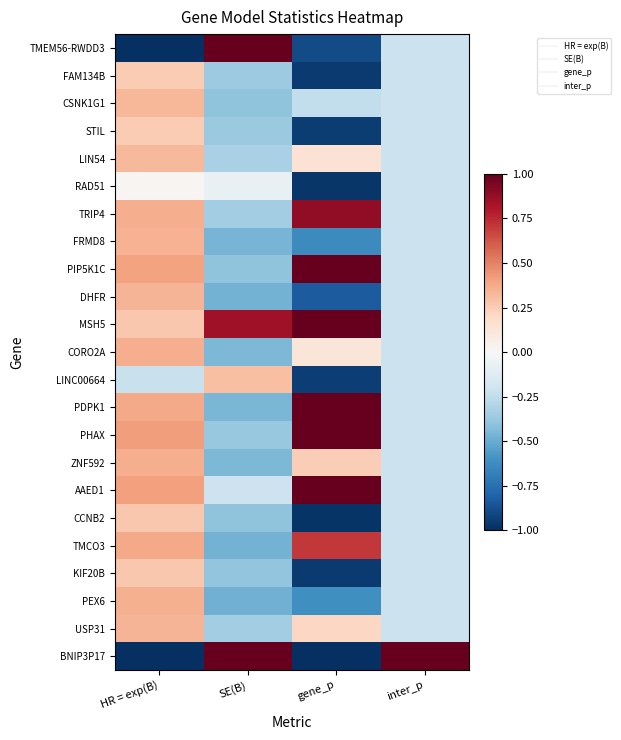

Reading right to left, transcribe all the data shown in this chart.

TMEM56-RWDD3: inter_p=-0.2	gene_p=-0.9	SE(B)=3.5	HR = exp(B)=-2.3
FAM134B: inter_p=-0.2	gene_p=-1.0	SE(B)=-0.4	HR = exp(B)=0.3
CSNK1G1: inter_p=-0.2	gene_p=-0.2	SE(B)=-0.4	HR = exp(B)=0.3
STIL: inter_p=-0.2	gene_p=-1.0	SE(B)=-0.4	HR = exp(B)=0.3
LIN54: inter_p=-0.2	gene_p=0.1	SE(B)=-0.3	HR = exp(B)=0.3
RAD51: inter_p=-0.2	gene_p=-1.0	SE(B)=-0.1	HR = exp(B)=0.0
TRIP4: inter_p=-0.2	gene_p=0.9	SE(B)=-0.4	HR = exp(B)=0.4
FRMD8: inter_p=-0.2	gene_p=-0.6	SE(B)=-0.5	HR = exp(B)=0.3
PIP5K1C: inter_p=-0.2	gene_p=2.0	SE(B)=-0.4	HR = exp(B)=0.4
DHFR: inter_p=-0.2	gene_p=-0.8	SE(B)=-0.5	HR = exp(B)=0.3
MSH5: inter_p=-0.2	gene_p=1.5	SE(B)=0.8	HR = exp(B)=0.3
CORO2A: inter_p=-0.2	gene_p=0.1	SE(B)=-0.5	HR = exp(B)=0.4
LINC00664: inter_p=-0.2	gene_p=-0.9	SE(B)=0.3	HR = exp(B)=-0.2
PDPK1: inter_p=-0.2	gene_p=1.0	SE(B)=-0.5	HR = exp(B)=0.4
PHAX: inter_p=-0.2	gene_p=1.3	SE(B)=-0.4	HR = exp(B)=0.4
ZNF592: inter_p=-0.2	gene_p=0.2	SE(B)=-0.4	HR = exp(B)=0.4
AAED1: inter_p=-0.2	gene_p=2.0	SE(B)=-0.2	HR = exp(B)=0.4
CCNB2: inter_p=-0.2	gene_p=-1.0	SE(B)=-0.4	HR = exp(B)=0.3
TMCO3: inter_p=-0.2	gene_p=0.7	SE(B)=-0.5	HR = exp(B)=0.4
KIF20B: inter_p=-0.2	gene_p=-1.0	SE(B)=-0.4	HR = exp(B)=0.3
PEX6: inter_p=-0.2	gene_p=-0.6	SE(B)=-0.5	HR = exp(B)=0.4
USP31: inter_p=-0.2	gene_p=0.2	SE(B)=-0.3	HR = exp(B)=0.3
BNIP3P17: inter_p=4.7	gene_p=-1.0	SE(B)=2.6	HR = exp(B)=-3.9